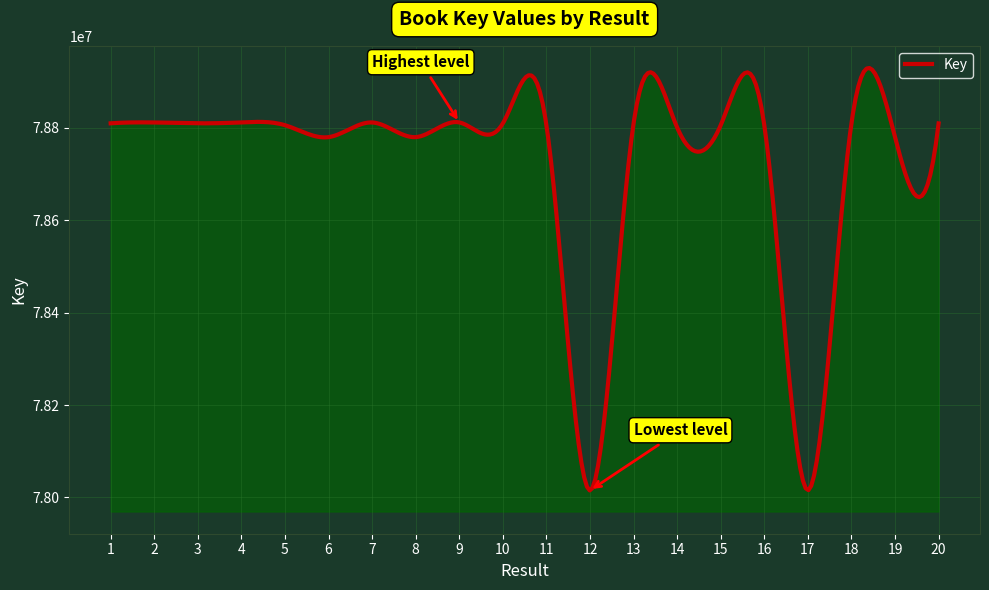

What is the smallest value displayed?

78015102.0